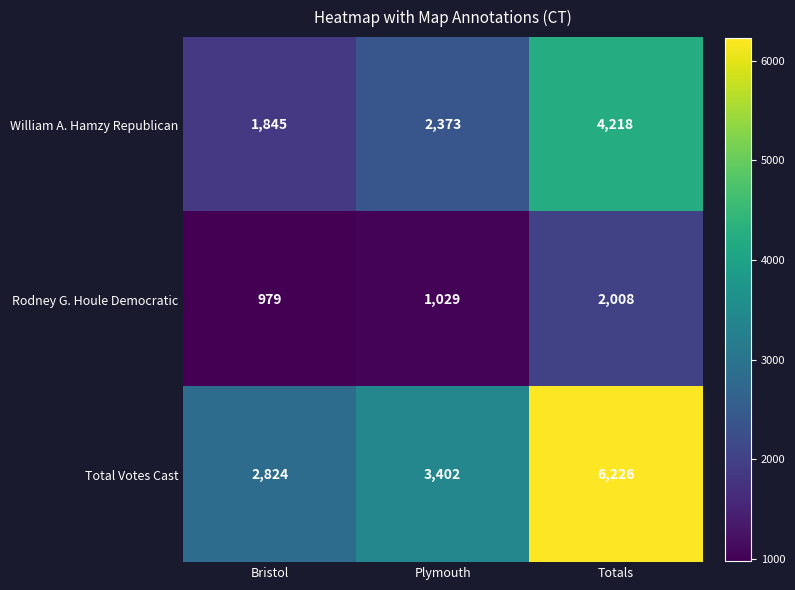

Count the number of categories in the chart.

3